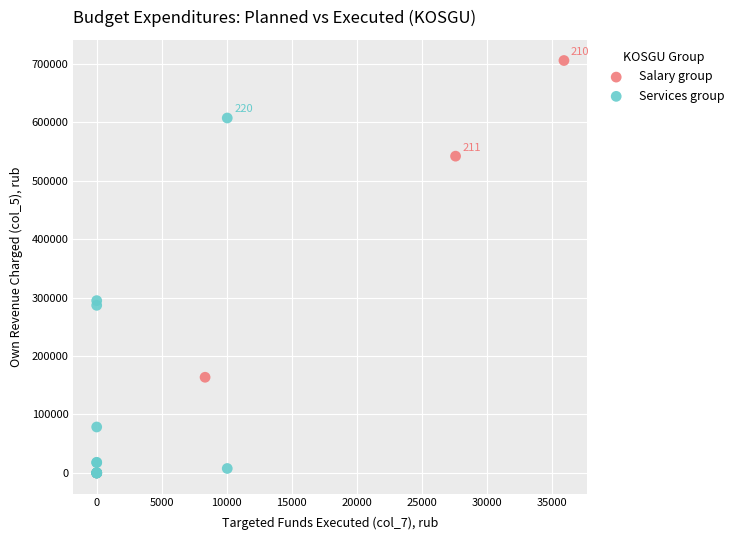

What are all the series names shown in the legend?

Salary group, Services group